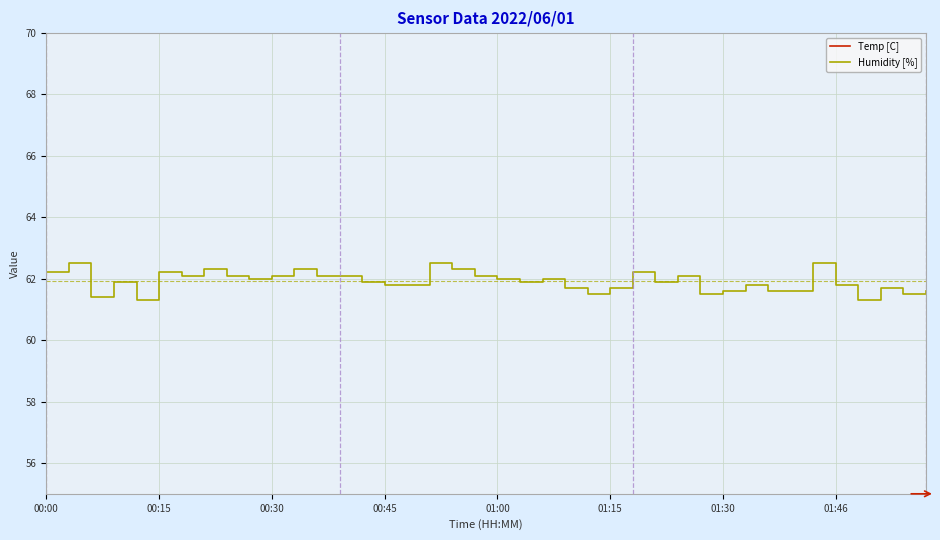

What are all the series names shown in the legend?

Temp [C], Humidity [%]